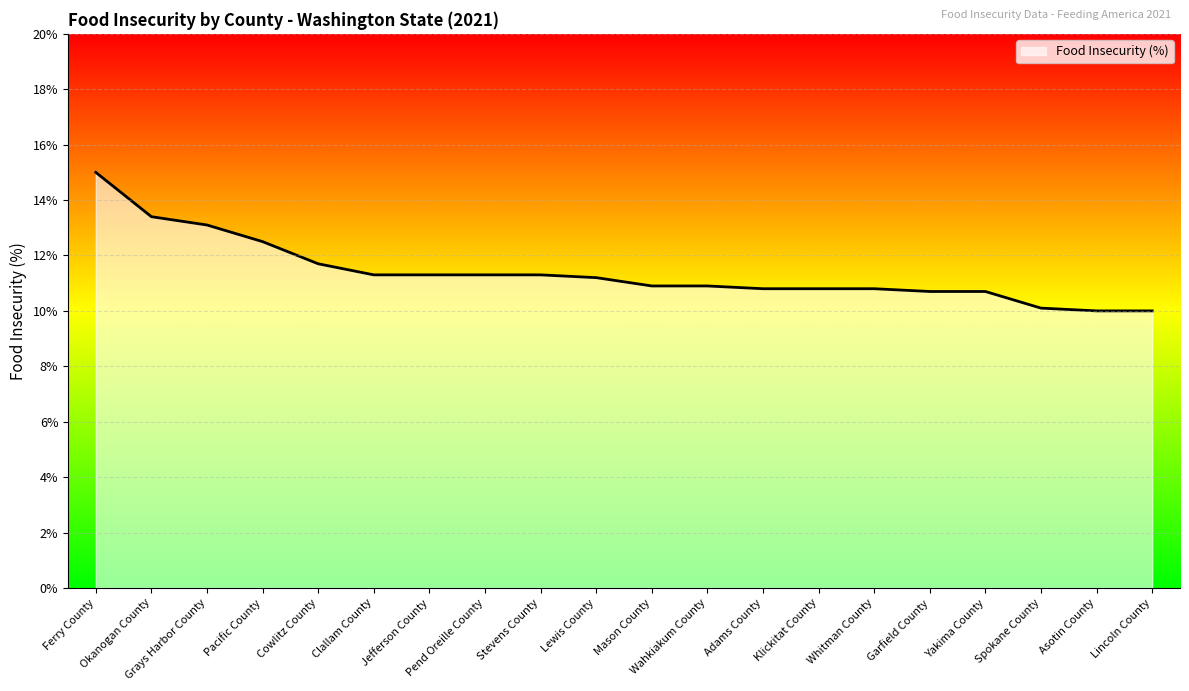

How many values are below 11?

10